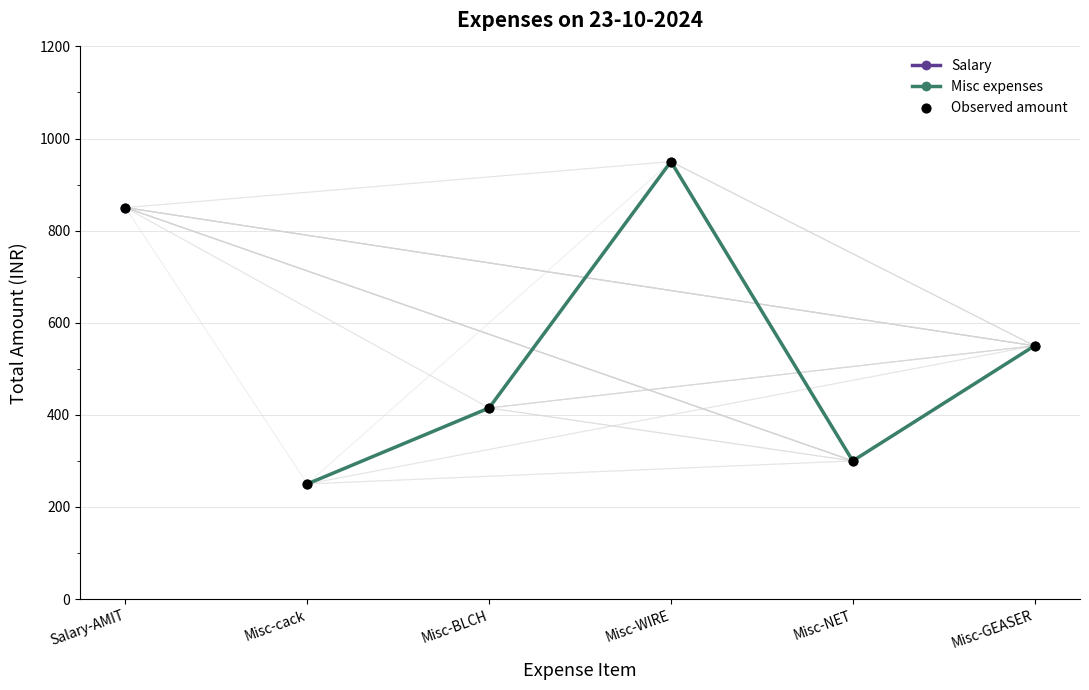

What is the approximate value of Misc expenses at Misc-cack?

250